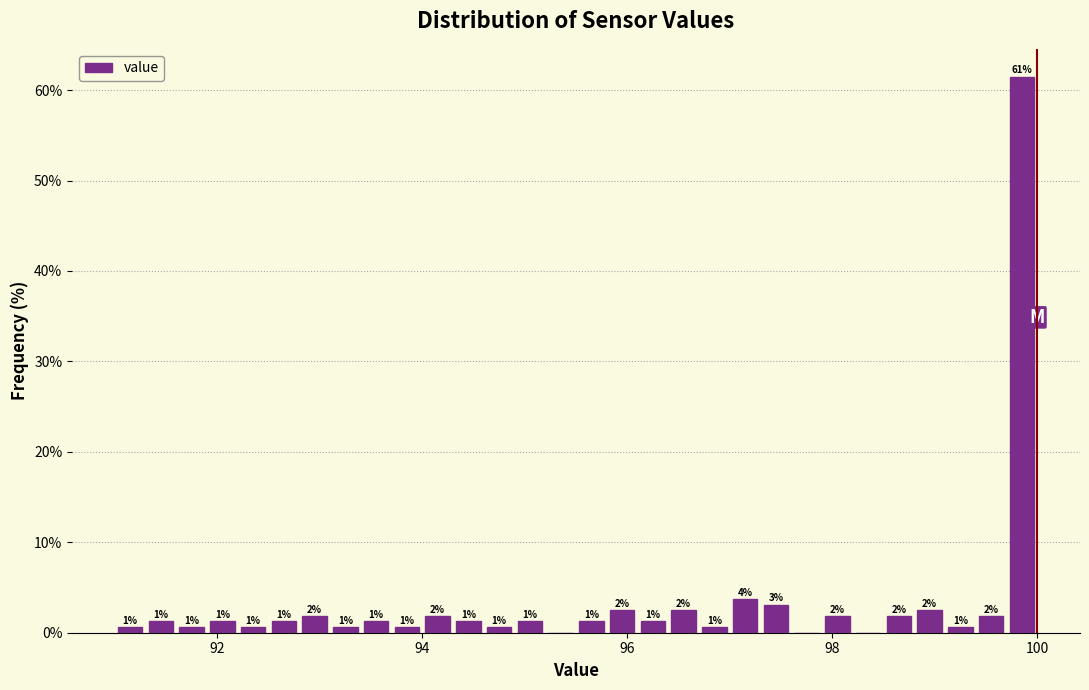

Around what value on the x-axis is the tallest bar? Give the approximate position of its centre, as read against the axis.

99.8